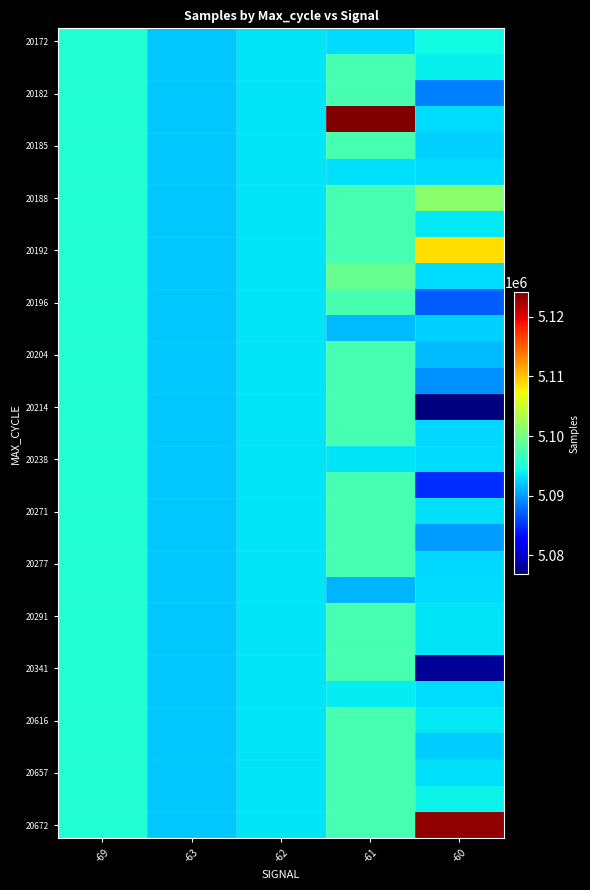

What is the total value across all series at -60?

157882009.9